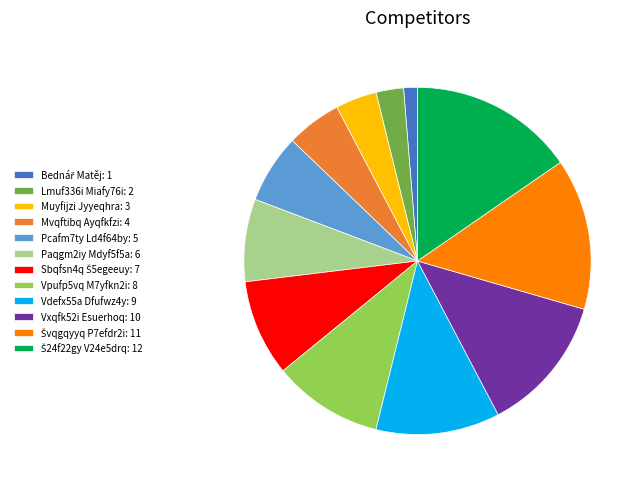

Is it true that Vpufp5vq M7yfkn2i: 8 is 10% of the pie?

True